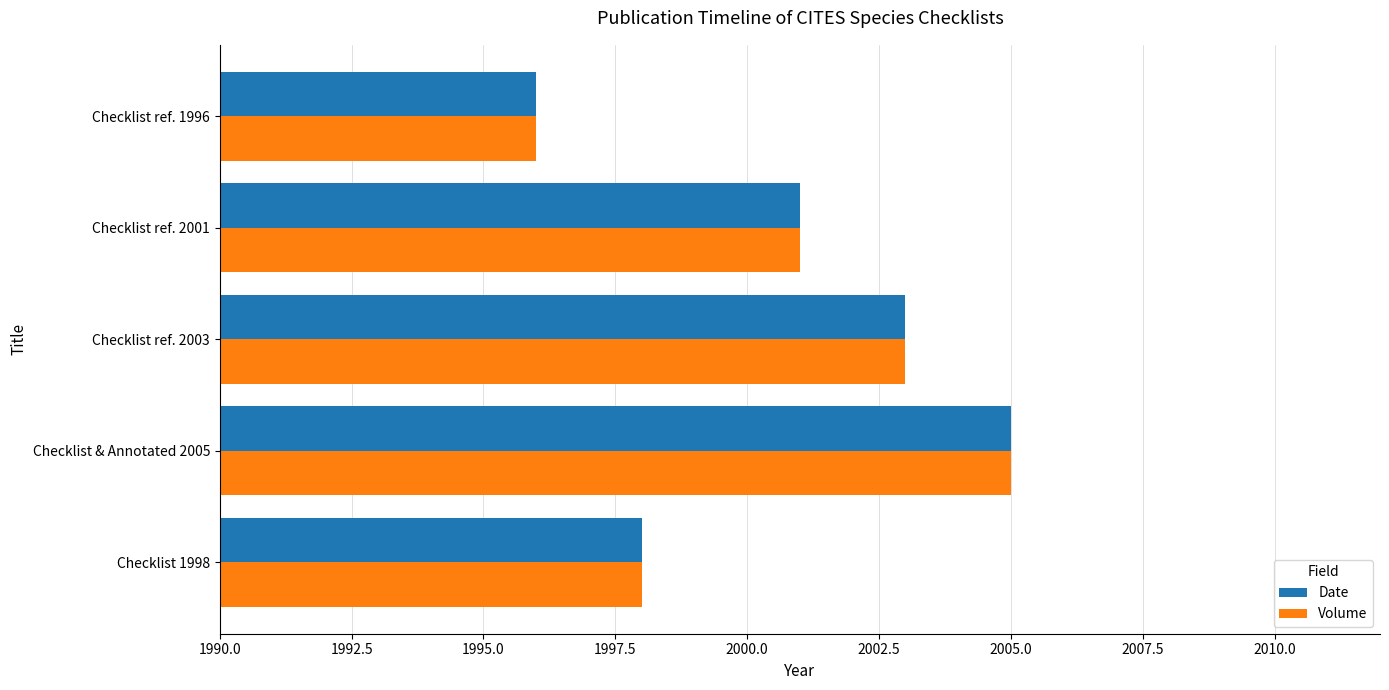

True or false: Date has a value of 1996 at Checklist ref. 1996.

True